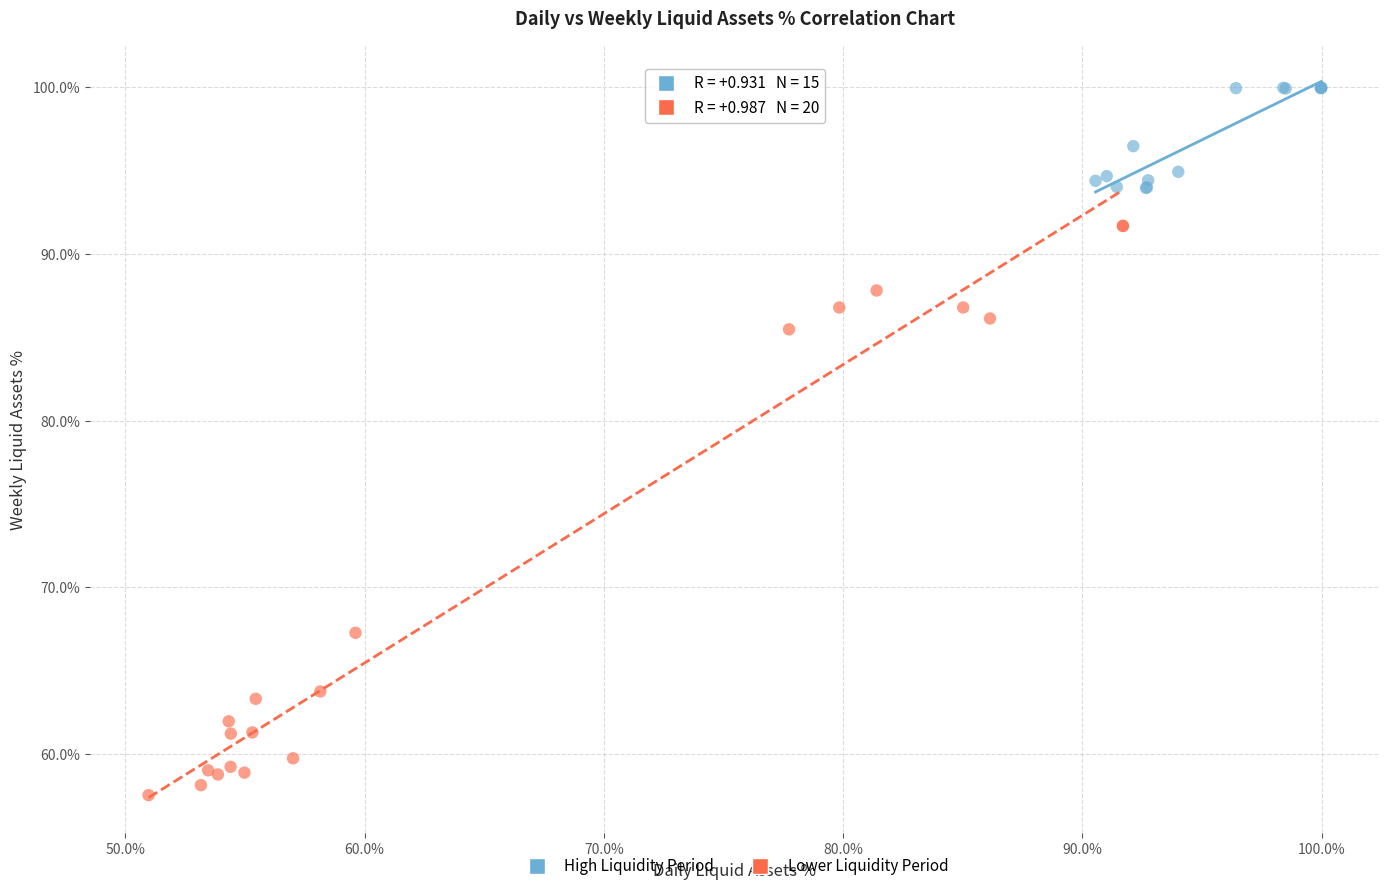

Which series contains the highest Y value?

High Liquidity Period